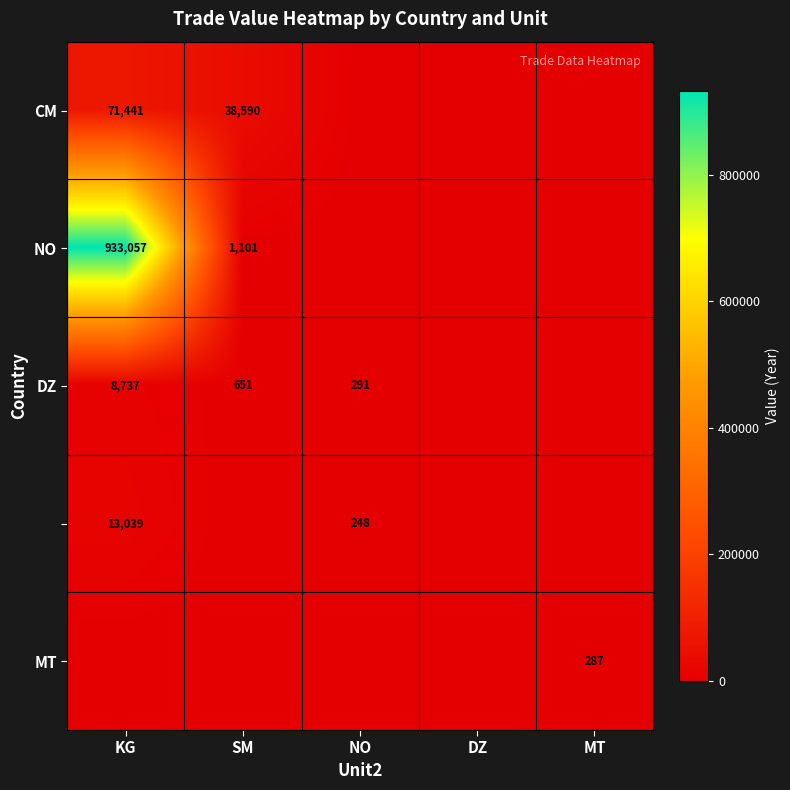

The DZ series shows 291 at NO. True or false?

True